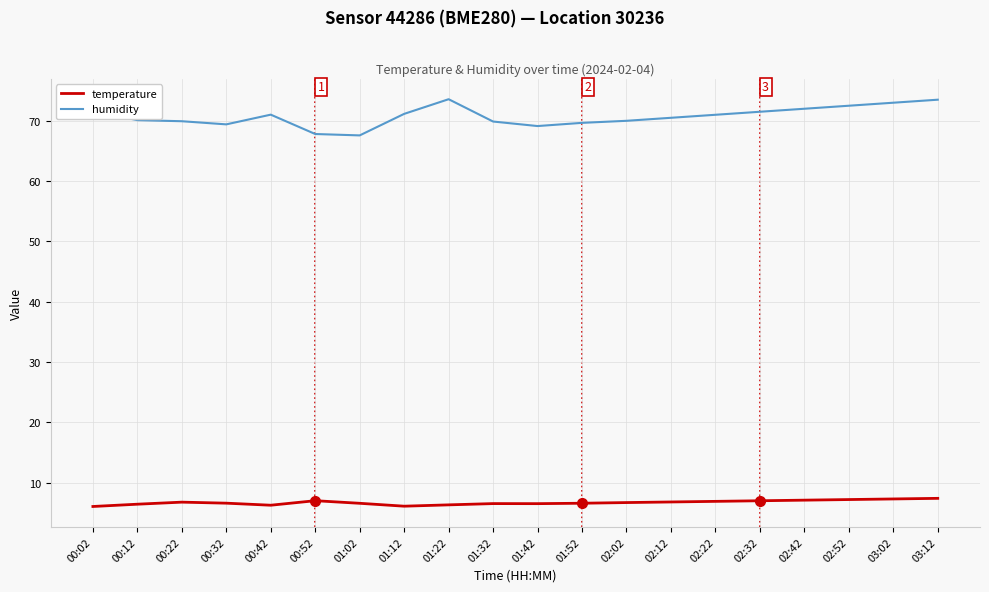

At 00:32, list the series in order from largest to smallest.

humidity, temperature